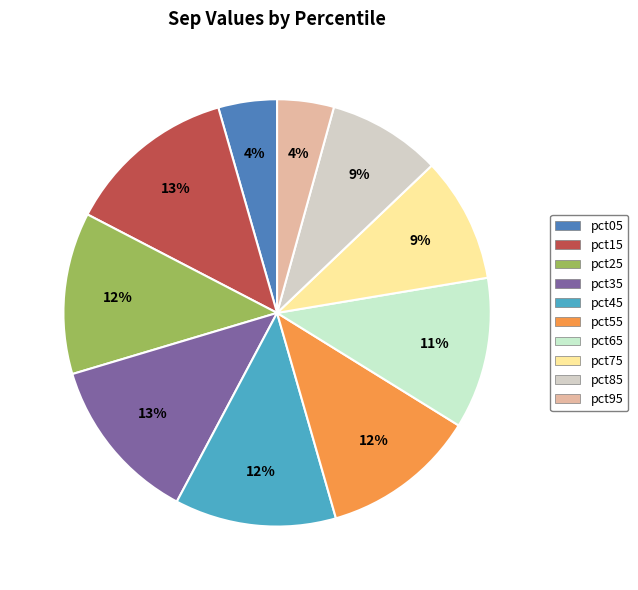

Which category has the smallest portion of the pie?

pct95